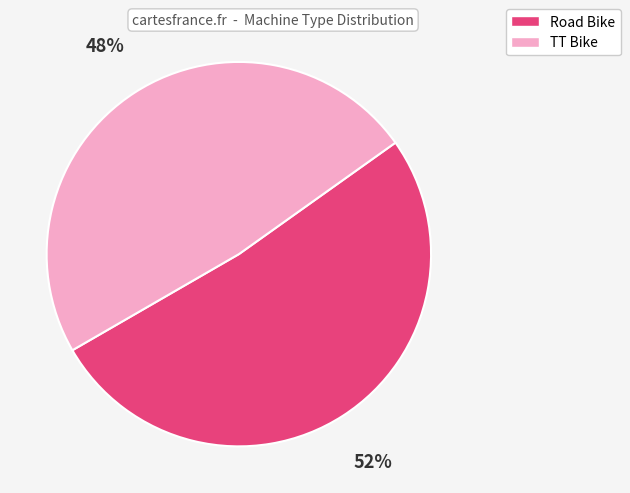

Is there any slice that represents more than half of the pie?

Yes